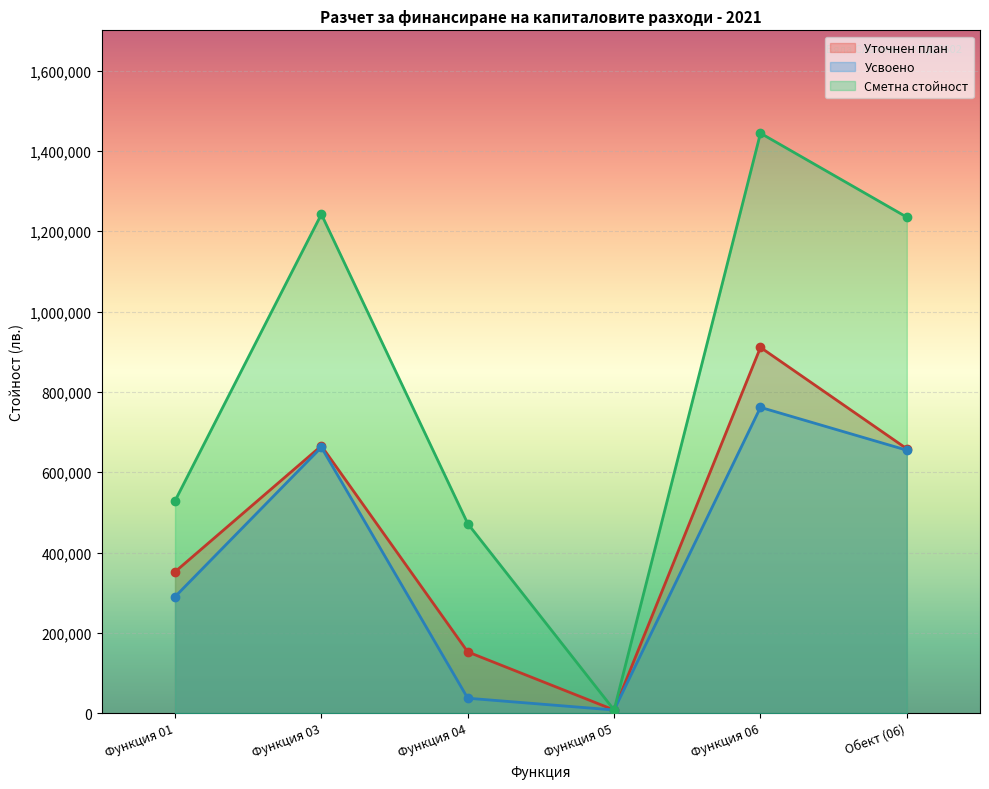

What are all the series names shown in the legend?

Уточнен план, Усвоено, Сметна стойност